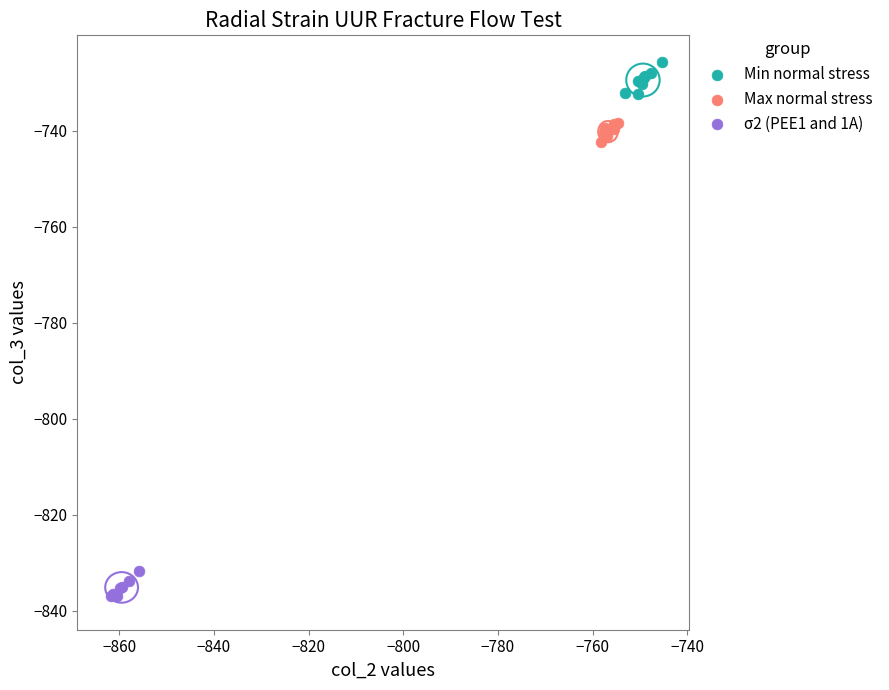

Which series contains the lowest Y value?

σ2 (PEE1 and 1A)